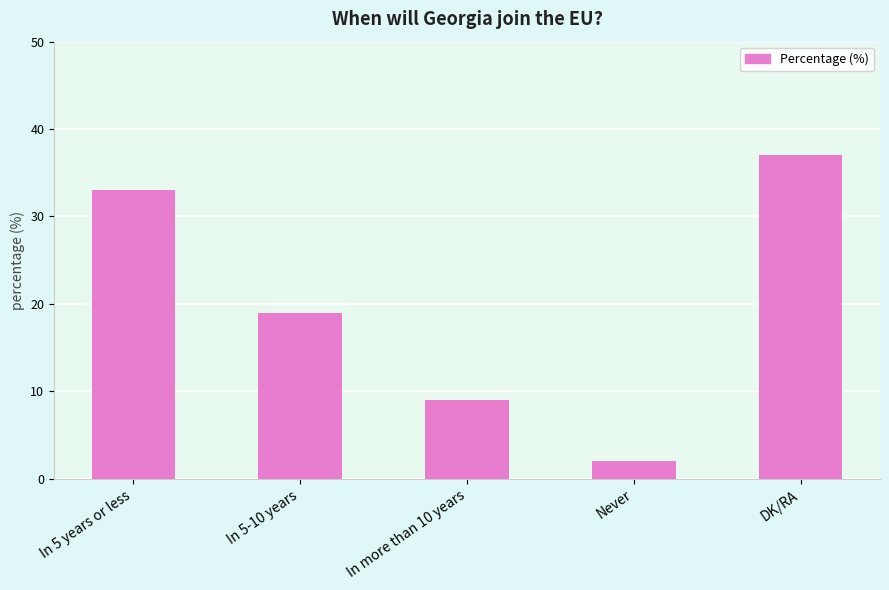

Reading left to right, extract all data points from this chart.

In 5 years or less=33	In 5-10 years=19	In more than 10 years=9	Never=2	DK/RA=37